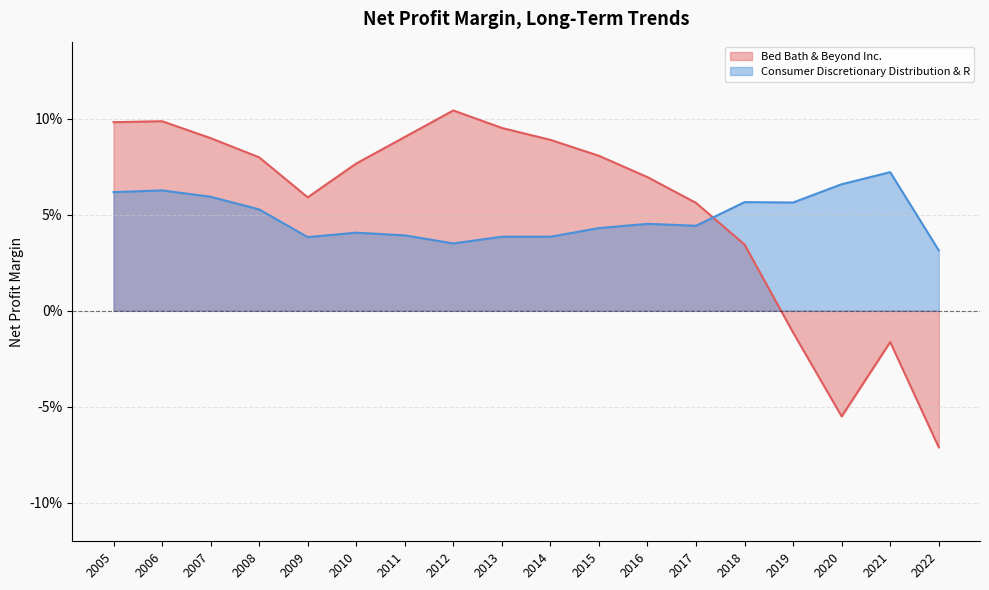

How many values in the Bed Bath & Beyond Inc. series are below 0?

4